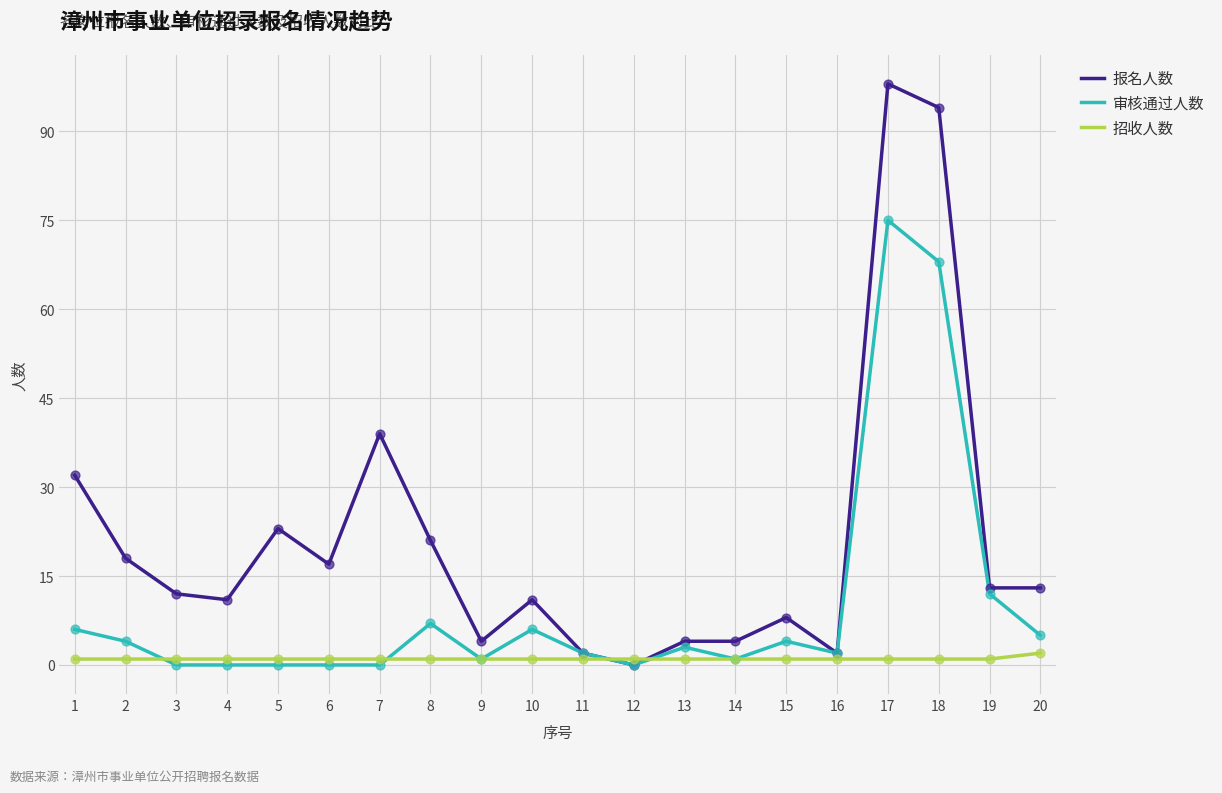

Which series has the largest total across all categories?

报名人数